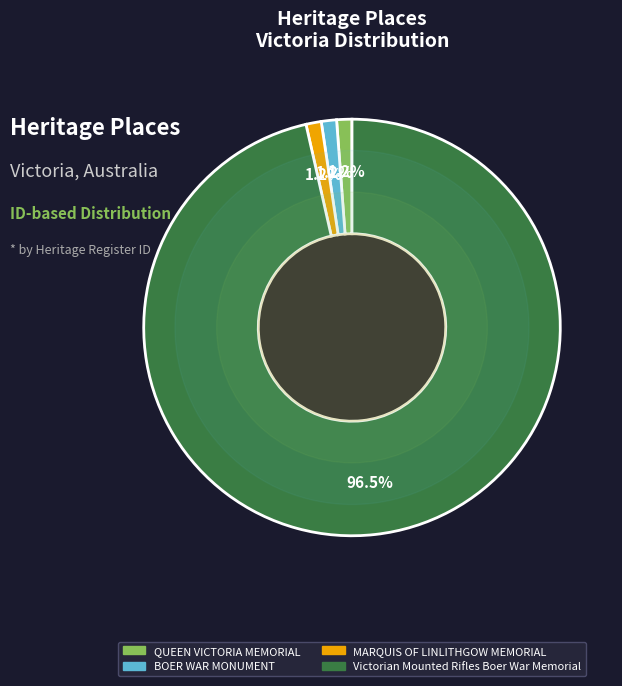

Which category accounts for the majority?

Victorian Mounted Rifles Boer War Memorial